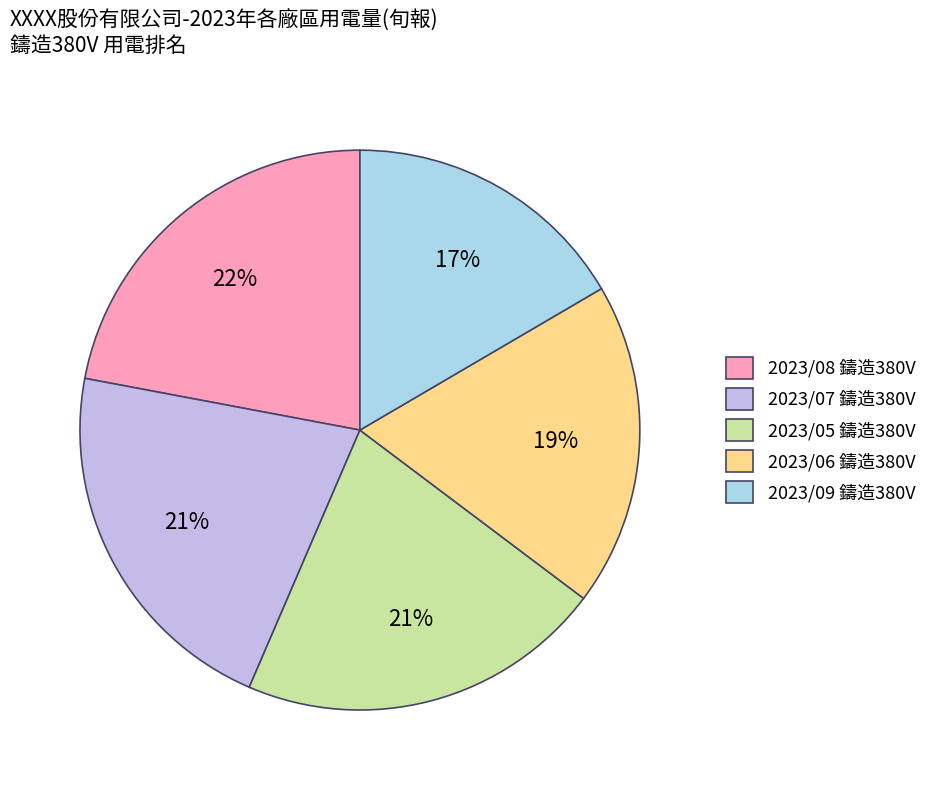

Is it true that 2023/06 鑄造380V is 10% of the pie?

False